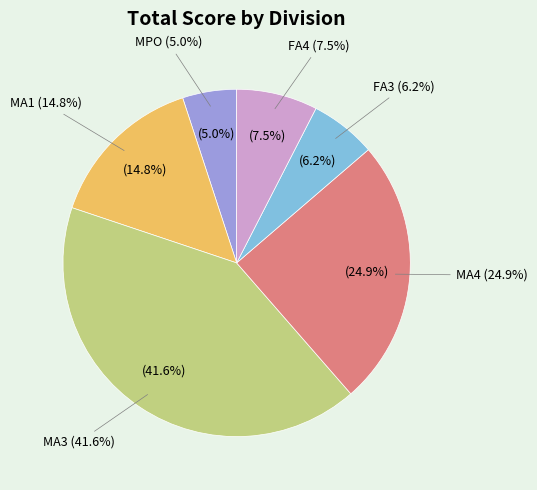

Which has a higher value, MA3 or FA3?

MA3